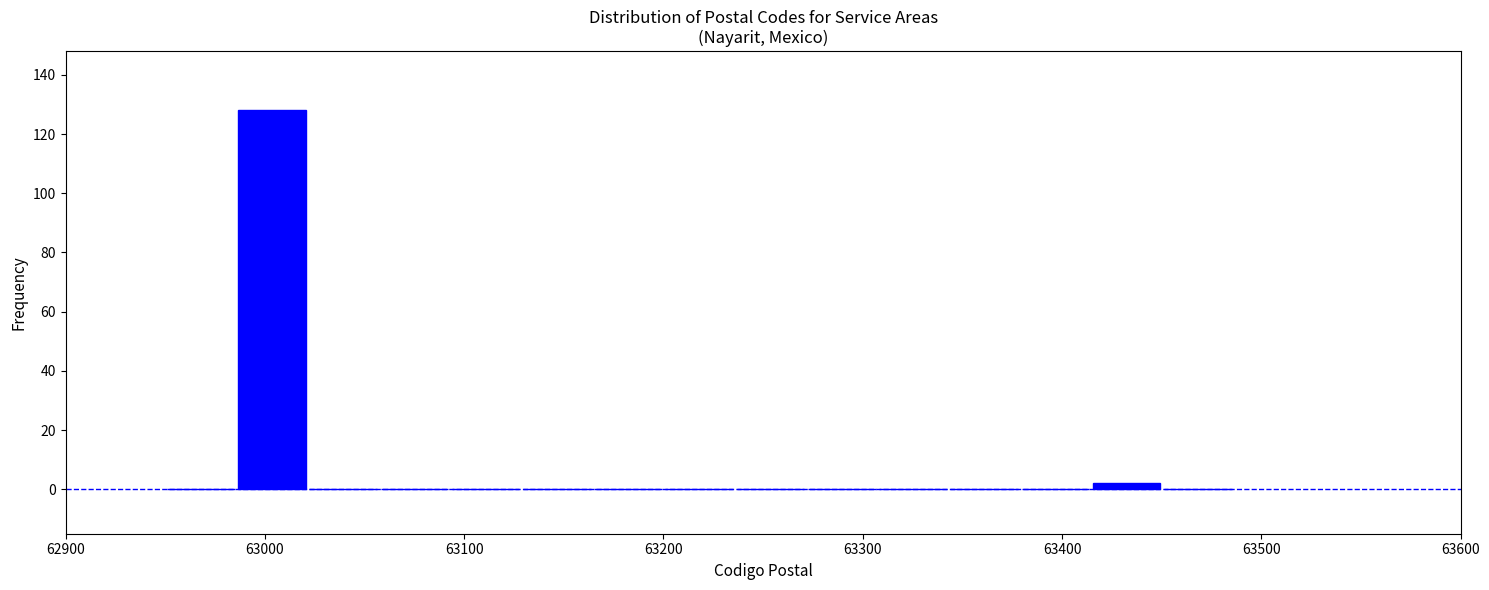

Around what value on the x-axis is the tallest bar? Give the approximate position of its centre, as read against the axis.

63000